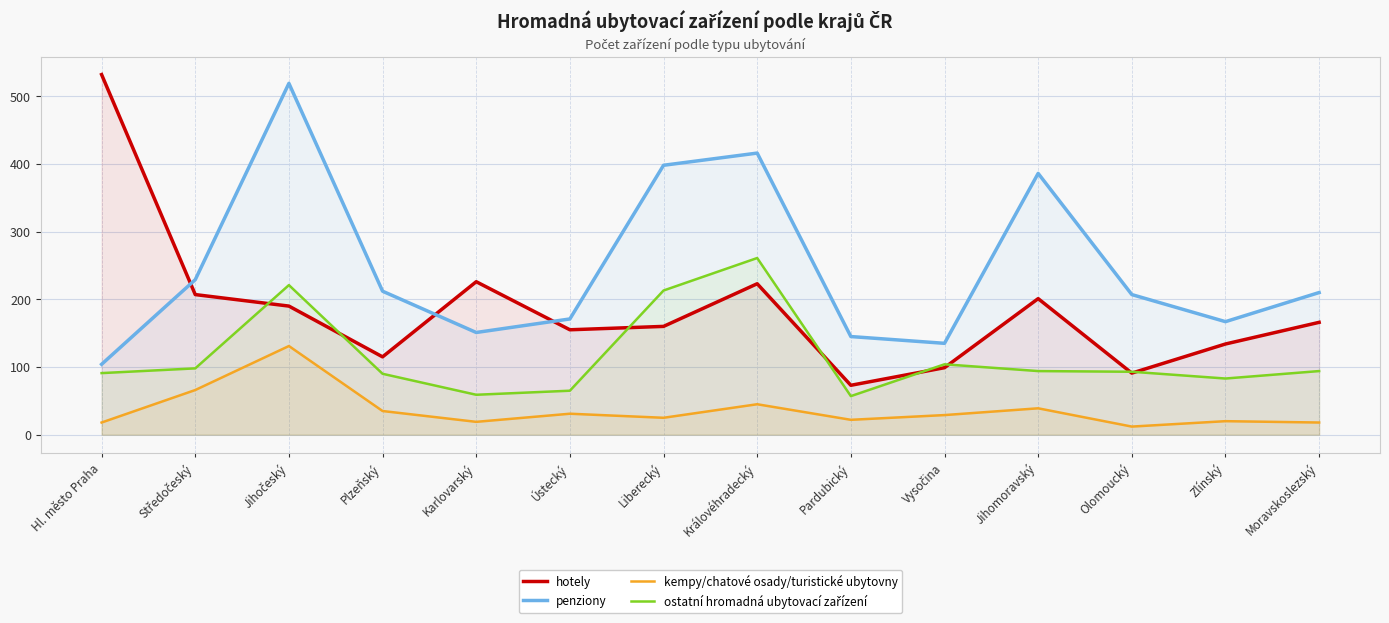

What is the label of the 12th point from the right?

Jihočeský